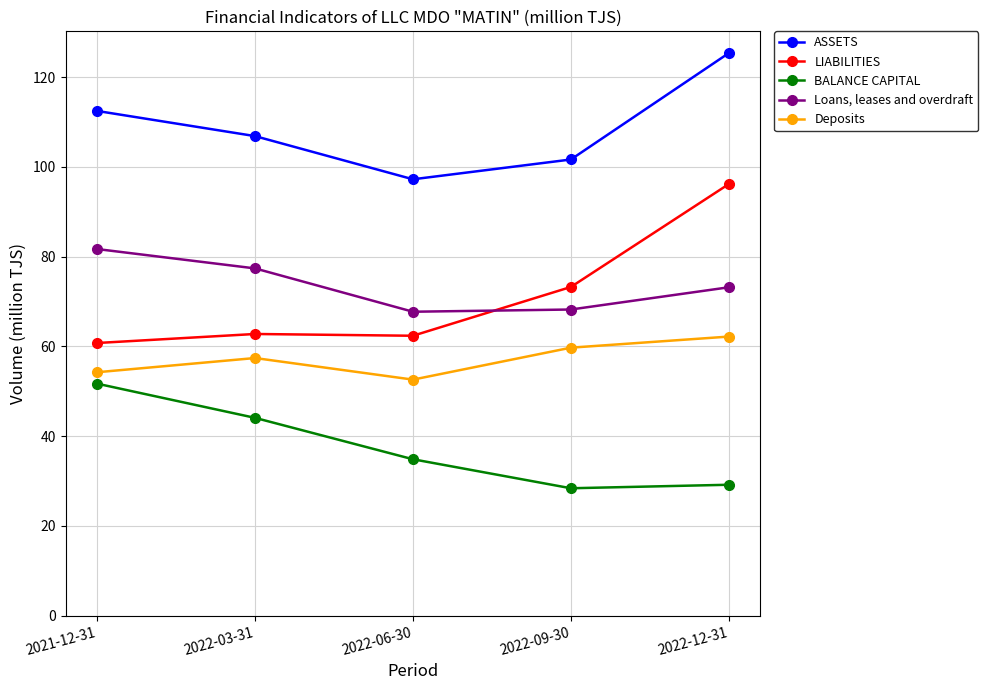

How many lines are shown in the chart?

5